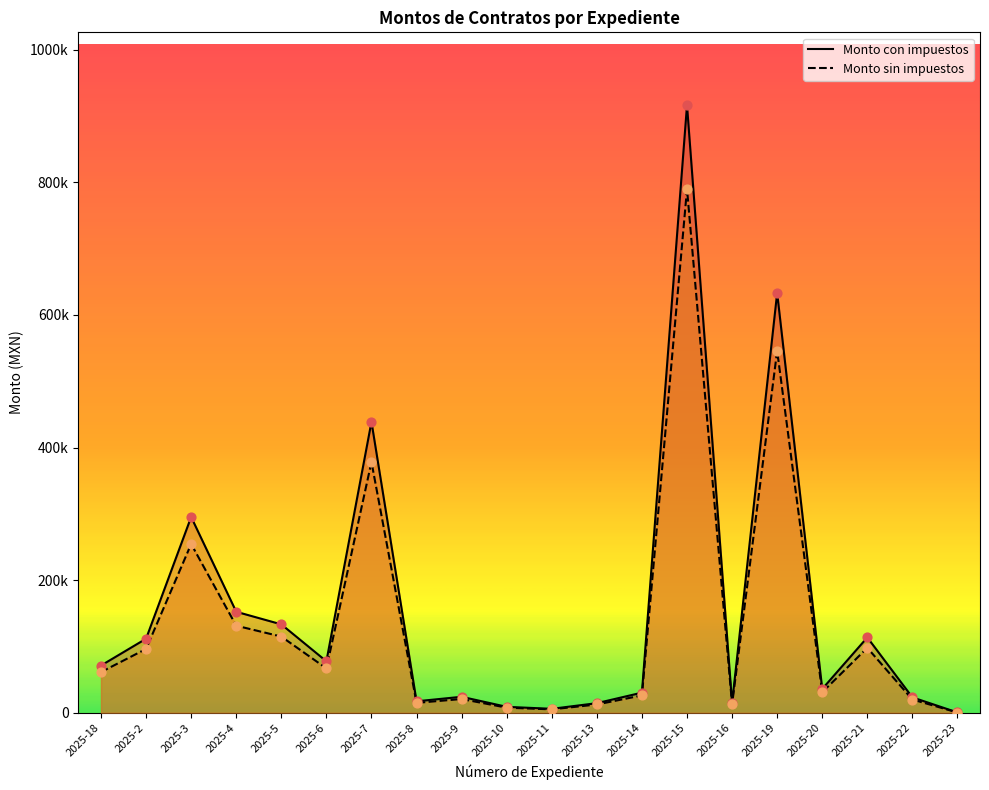

Which series has the largest Y range (max minus min)?

Monto sin impuestos